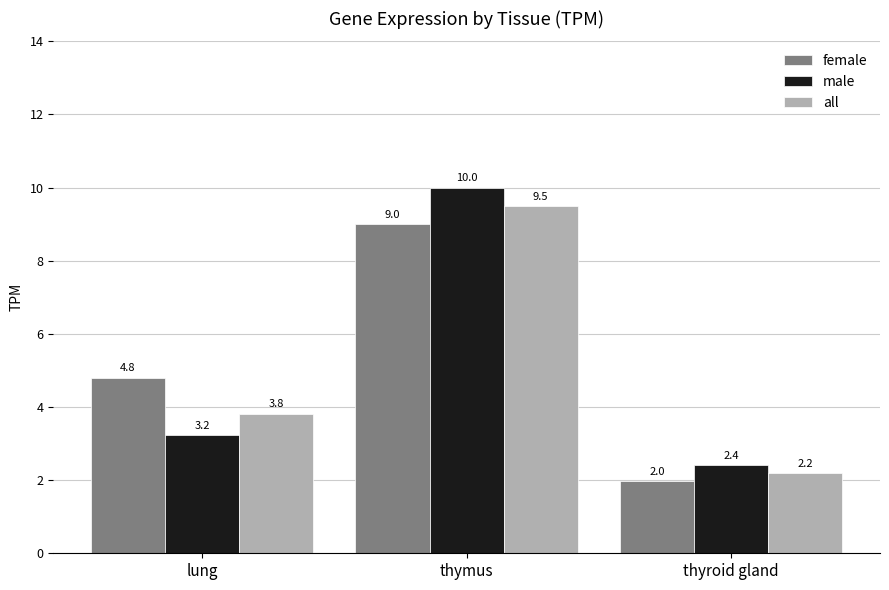

What is the sum of the female values at lung and thyroid gland?

6.8